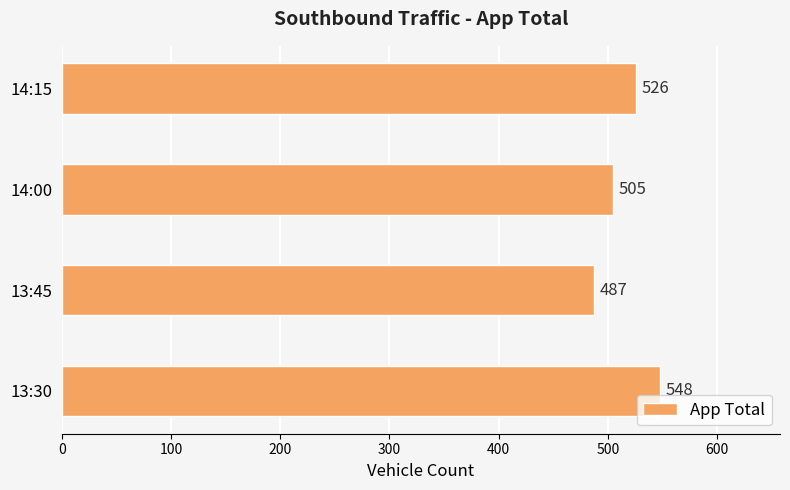

Where is the data nearest to the value 517?

14:15